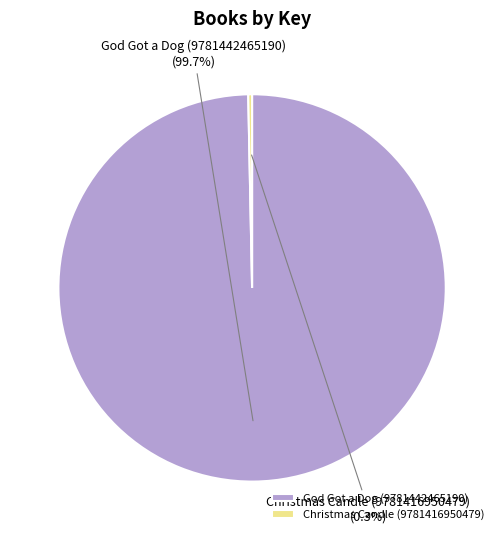

Which has a higher value, Christmas Candle (9781416950479) or God Got a Dog (9781442465190)?

God Got a Dog (9781442465190)